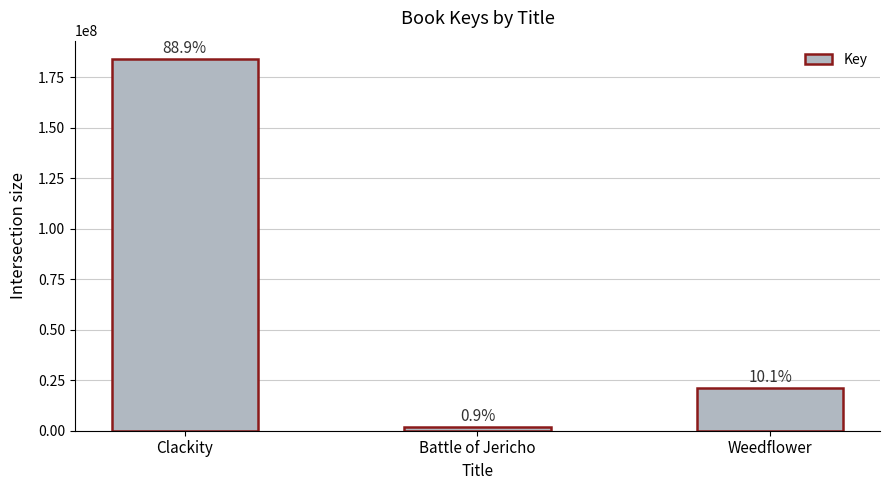

Does the chart contain any negative values?

No